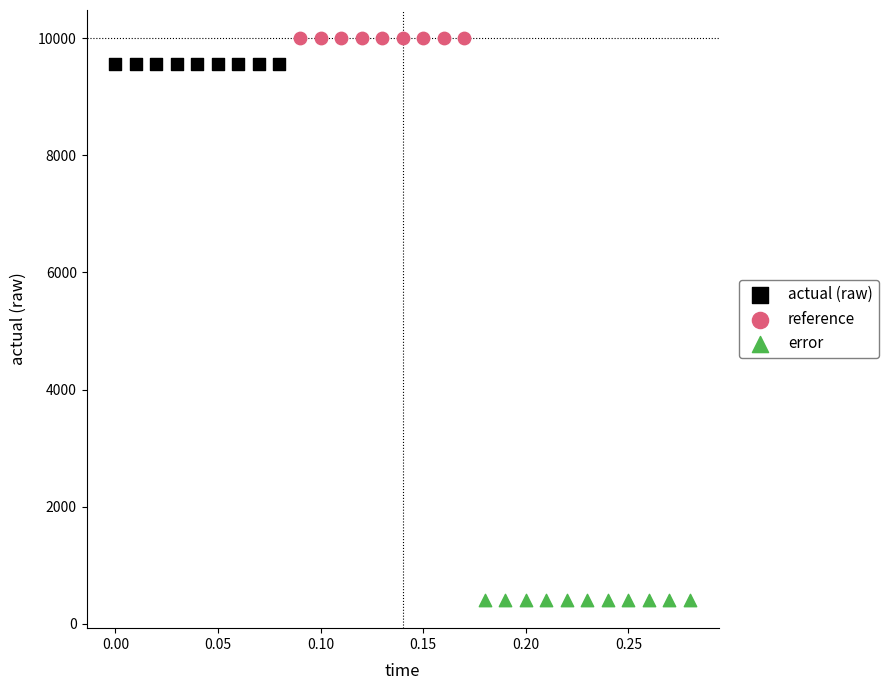

Which series contains the lowest Y value?

error